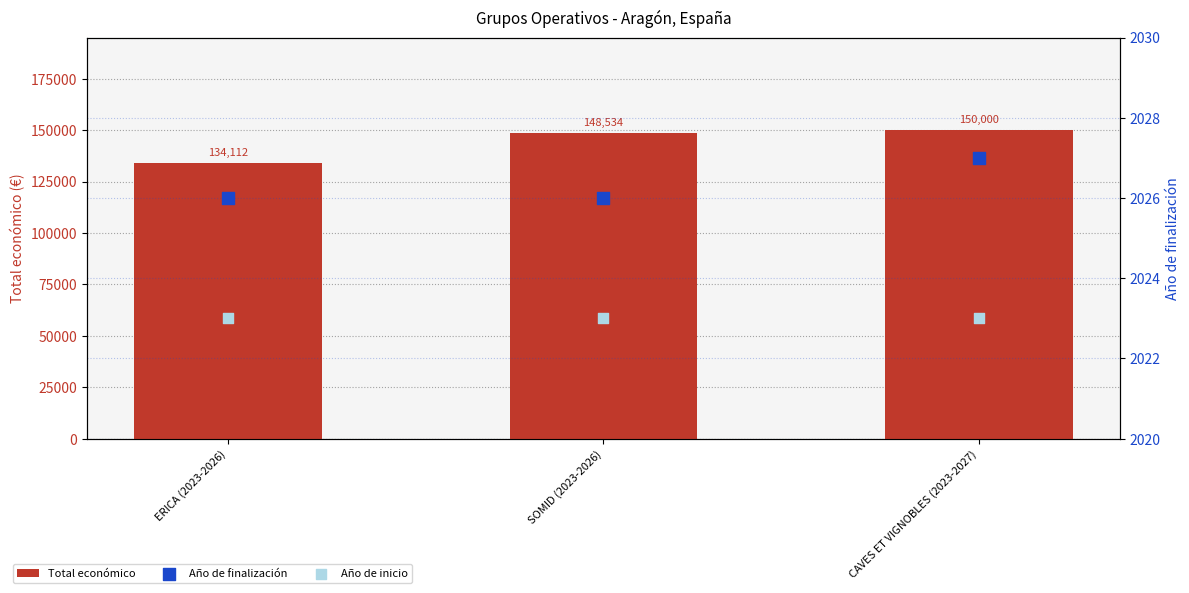

Which series has the largest Y range (max minus min)?

Total económico